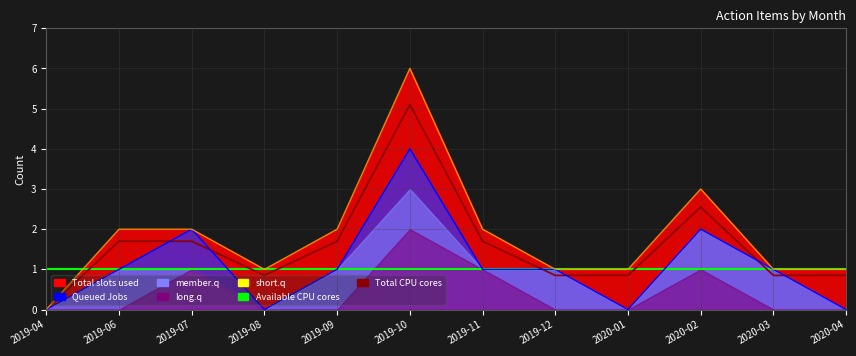

At which category does Total CPU cores reach its first local peak?

2019-10